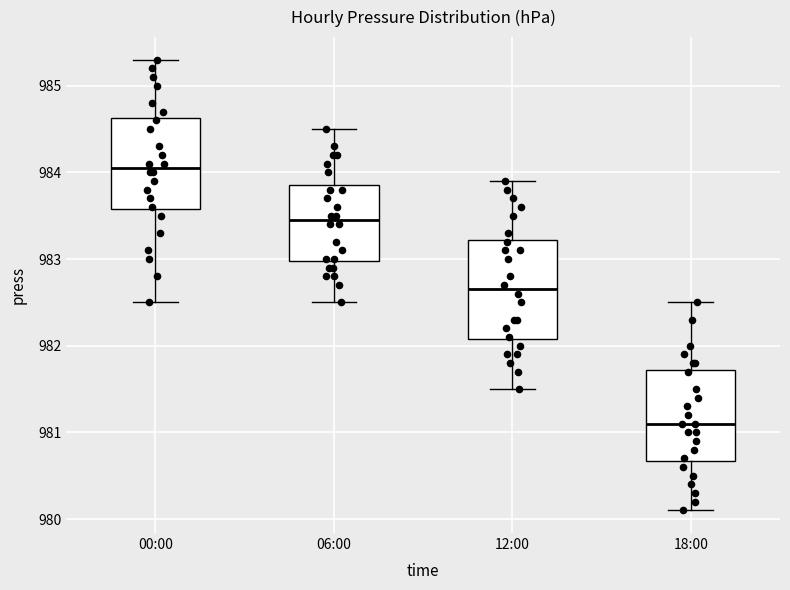

Where does the median line of the box for 06:00 sit on the y-axis? The values are not printed on the chart, so give them approximately, as read against the axis.

983.5